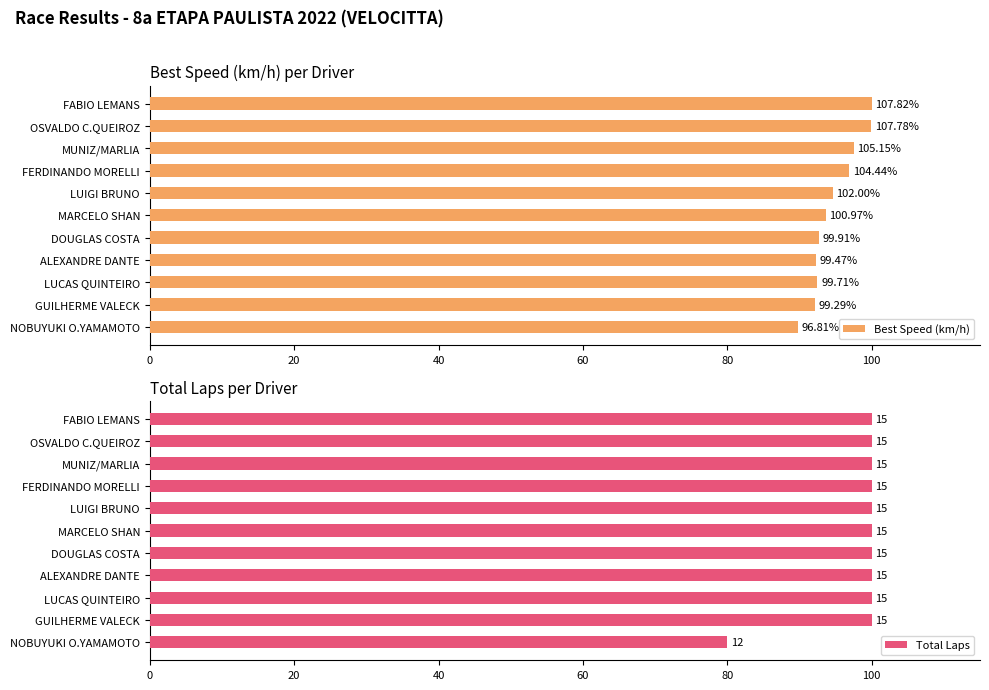

Is it true that Total Laps equals 136.1 at NOBUYUKI O.YAMAMOTO?

False